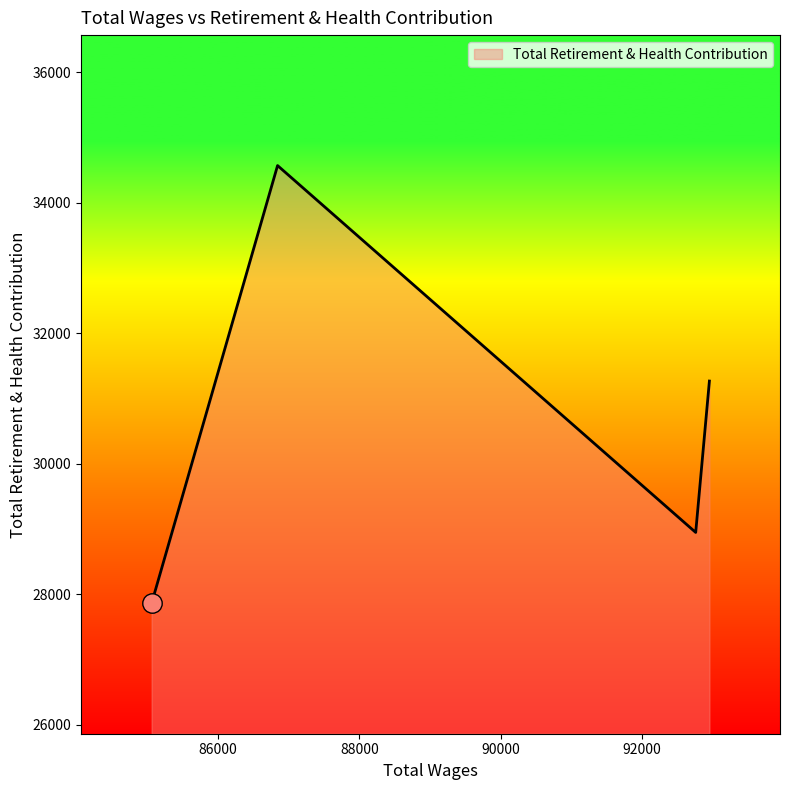

How many lines are shown in the chart?

1